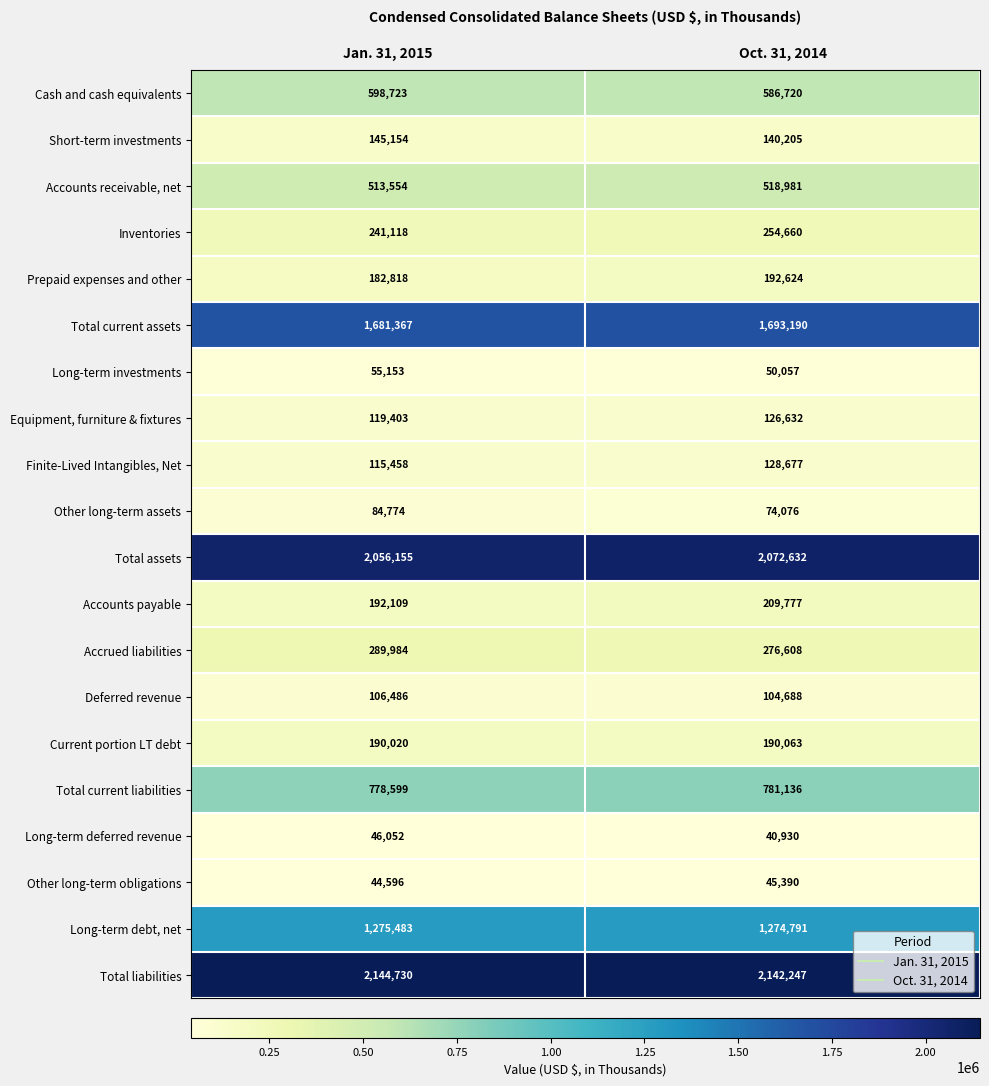

What is the approximate value of Accounts payable at Oct. 31, 2014, to the nearest 100?

209800